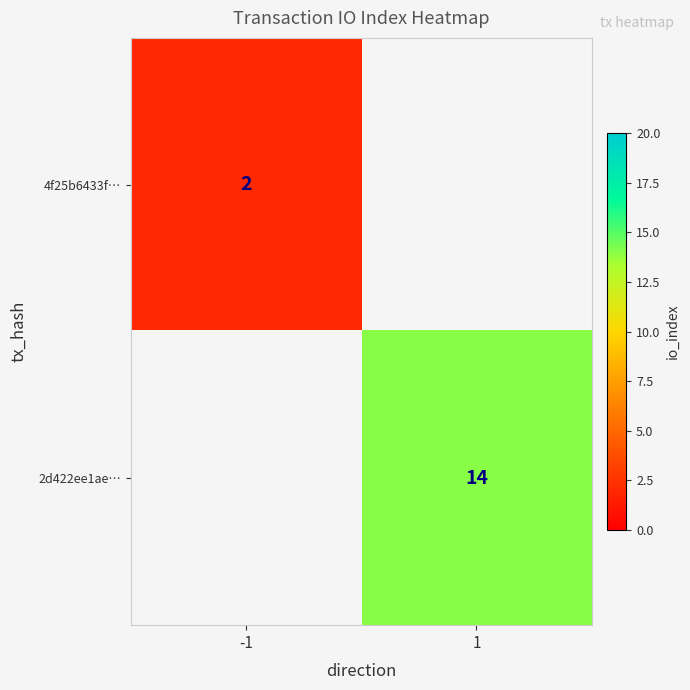

How many data points does each series have?

2